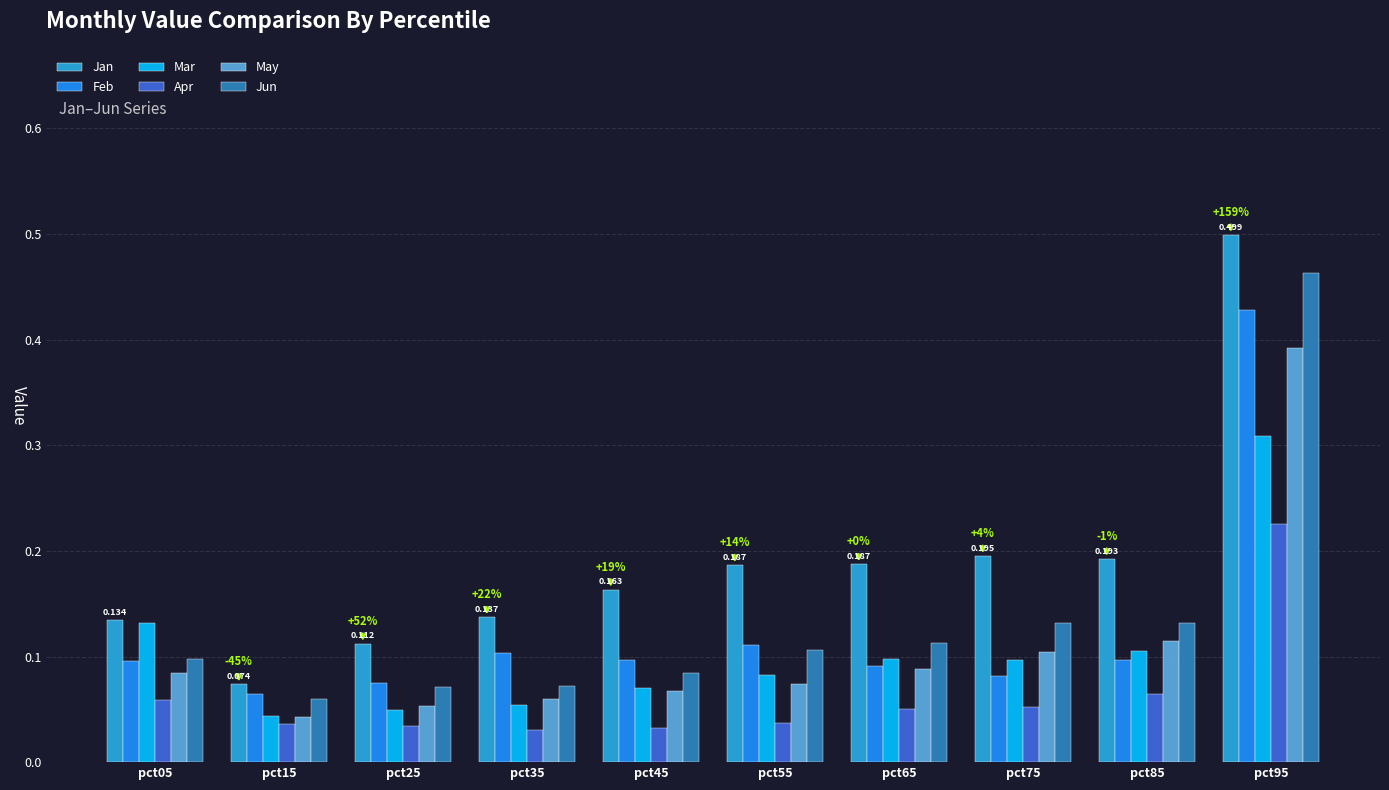

Is the value of Feb at pct65 greater than the value of May at pct35?

Yes